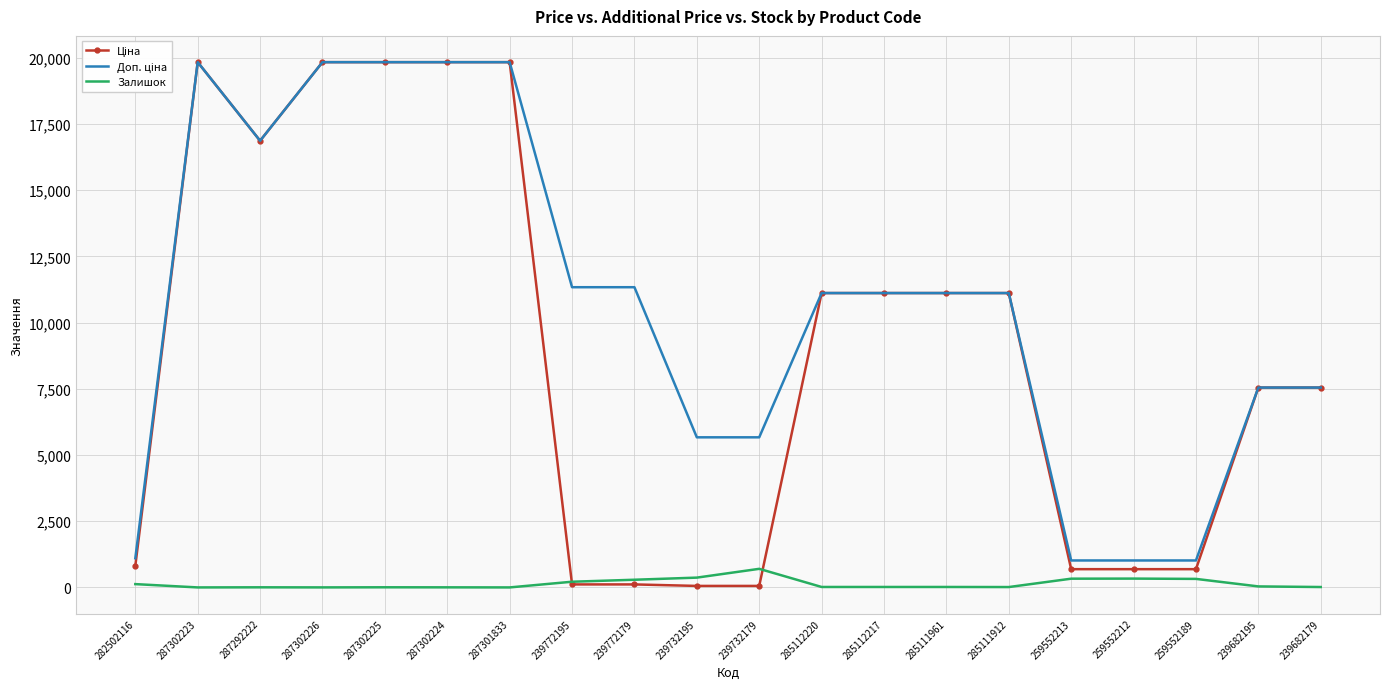

What is the maximum value shown in the chart?

19831.1